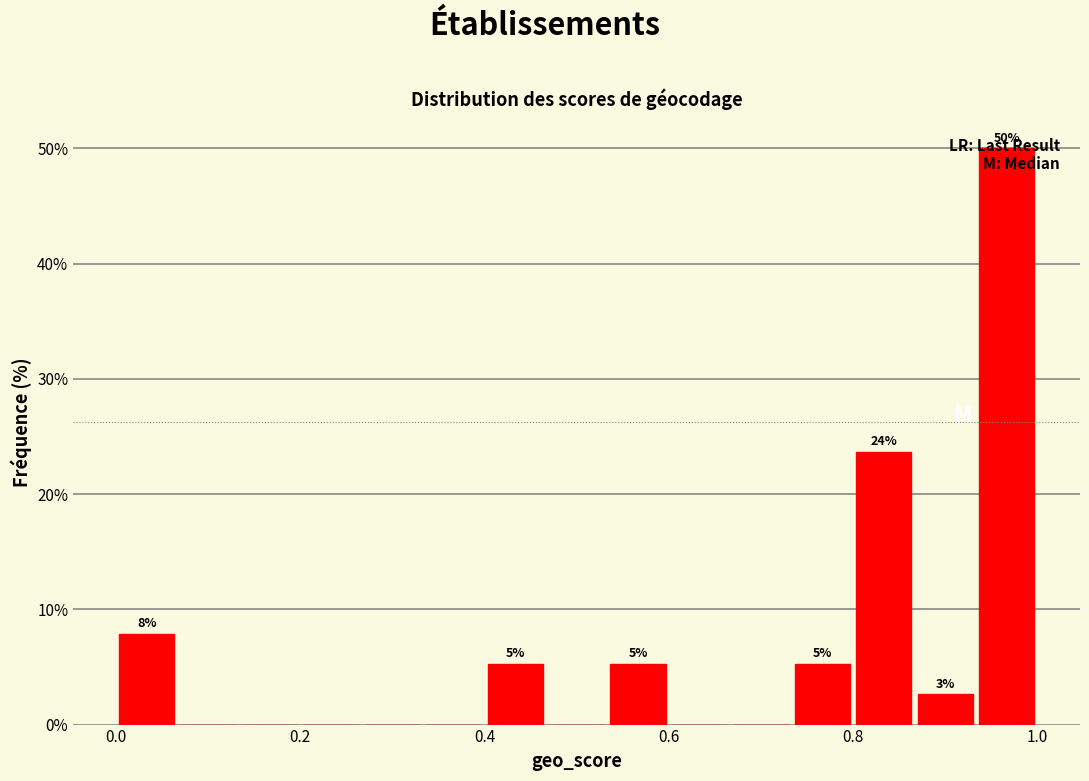

Read against the x-axis, roughly where is the centre of the tallest bar?

0.96